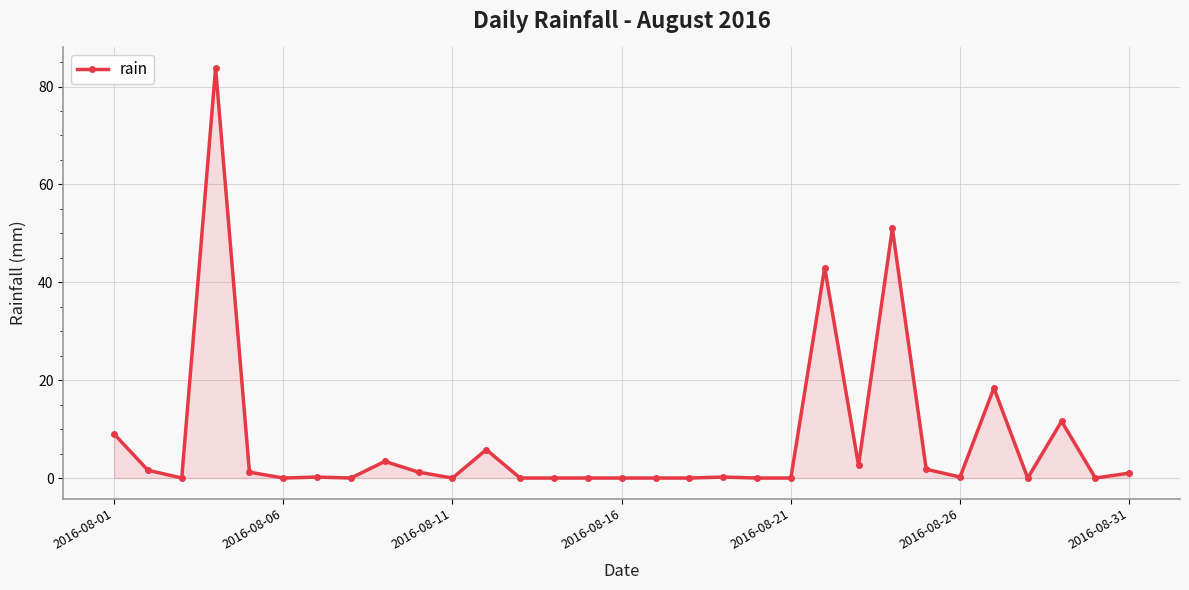

What is the sum of all values?

236.0